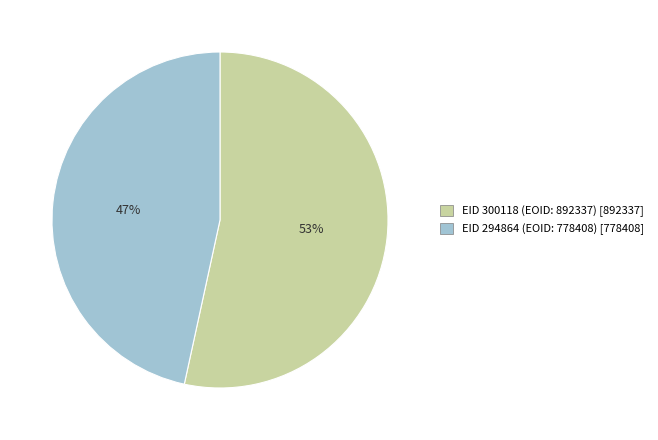

To the nearest percent, what is the average slice percentage?

50%